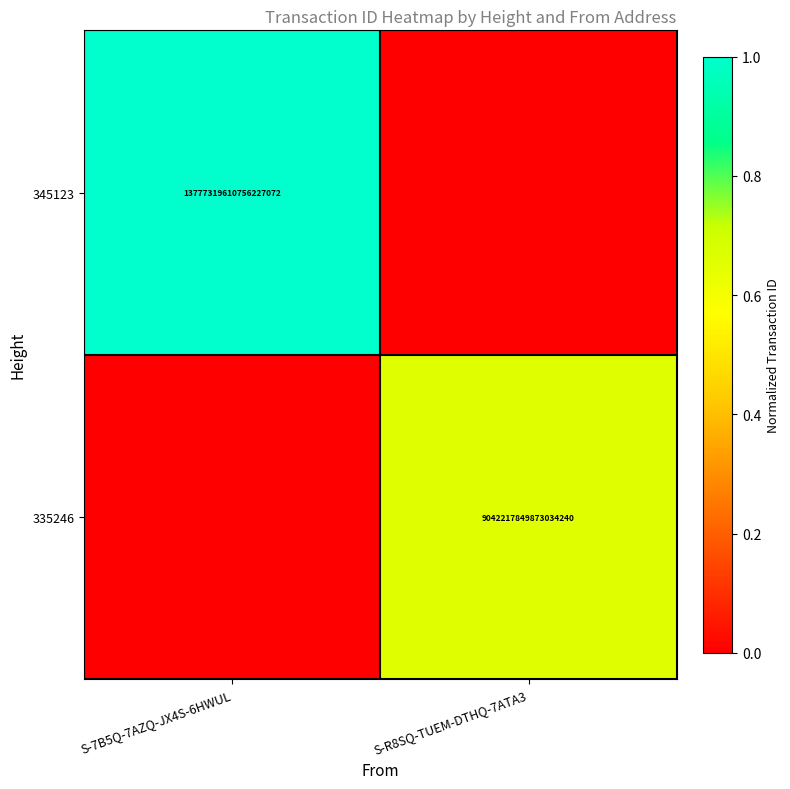

True or false: 345123 has a value of 13777319610756227072 at S-7B5Q-7AZQ-JX4S-6HWUL.

True